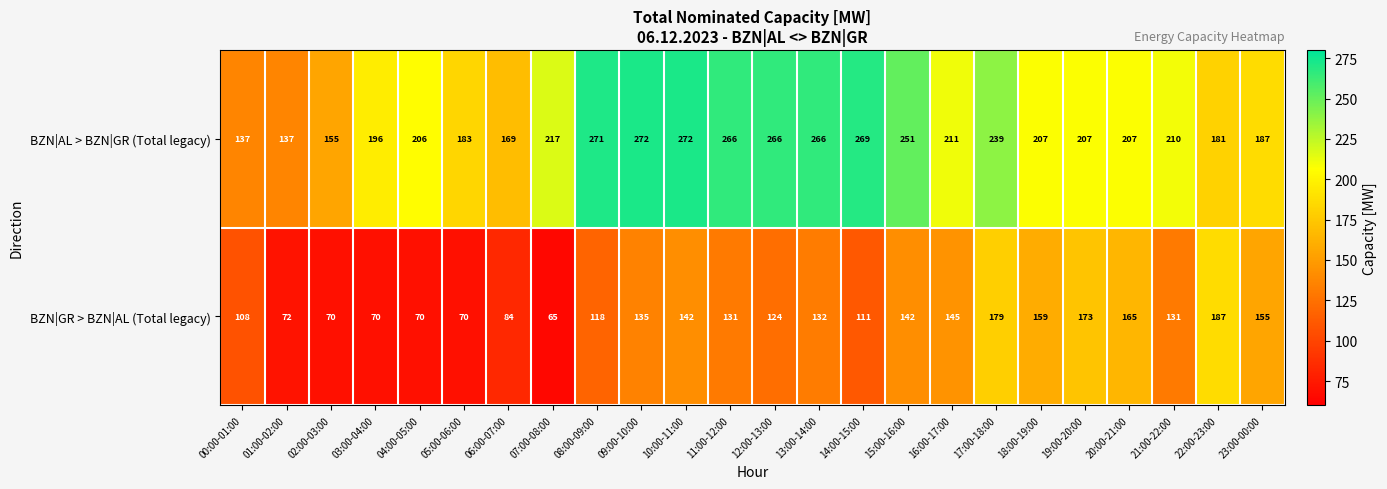

What is the total value across all series at 03:00-04:00?

266